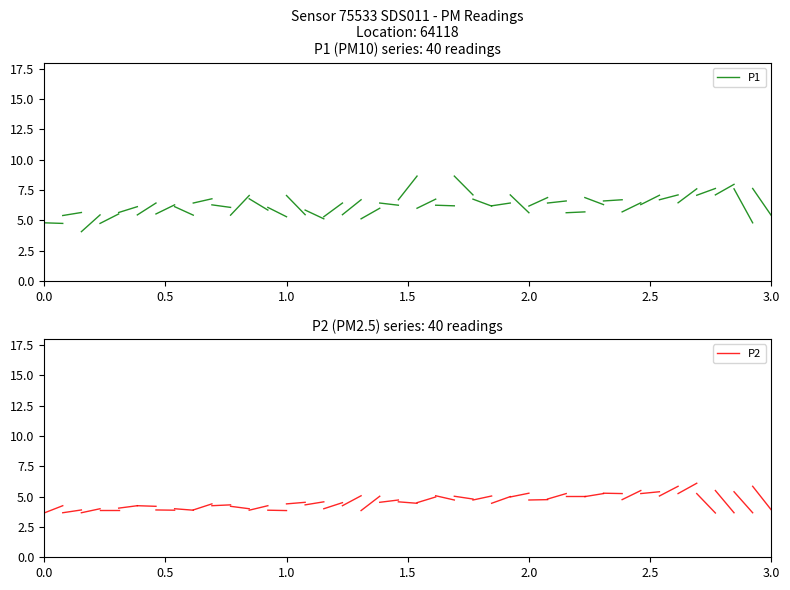

What is the value of the P2 point at the 2nd from the left?

4.2